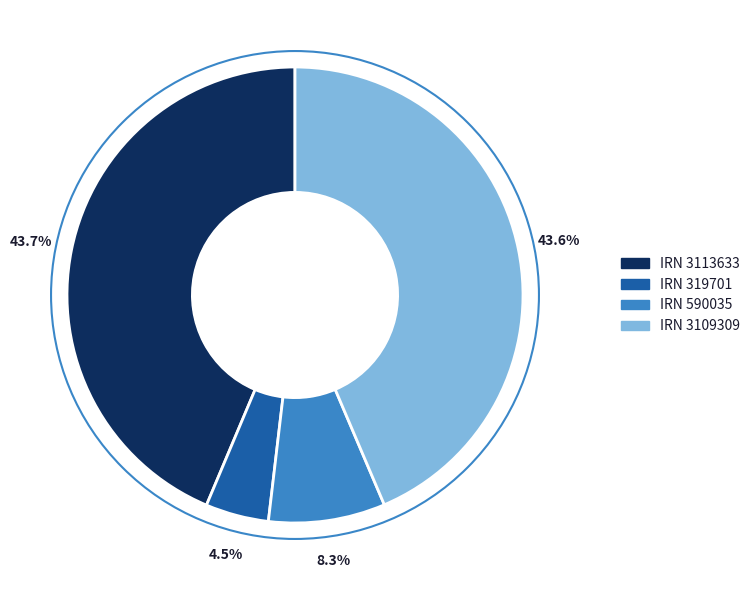

Is there a majority slice in this chart?

No